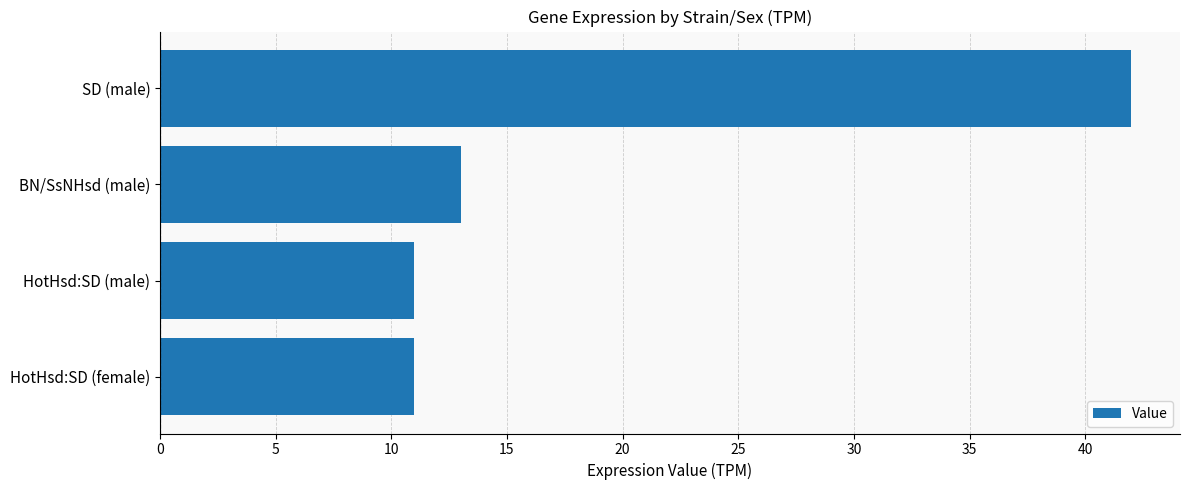

What is the change in value from HotHsd:SD (male) to SD (male)?

+31